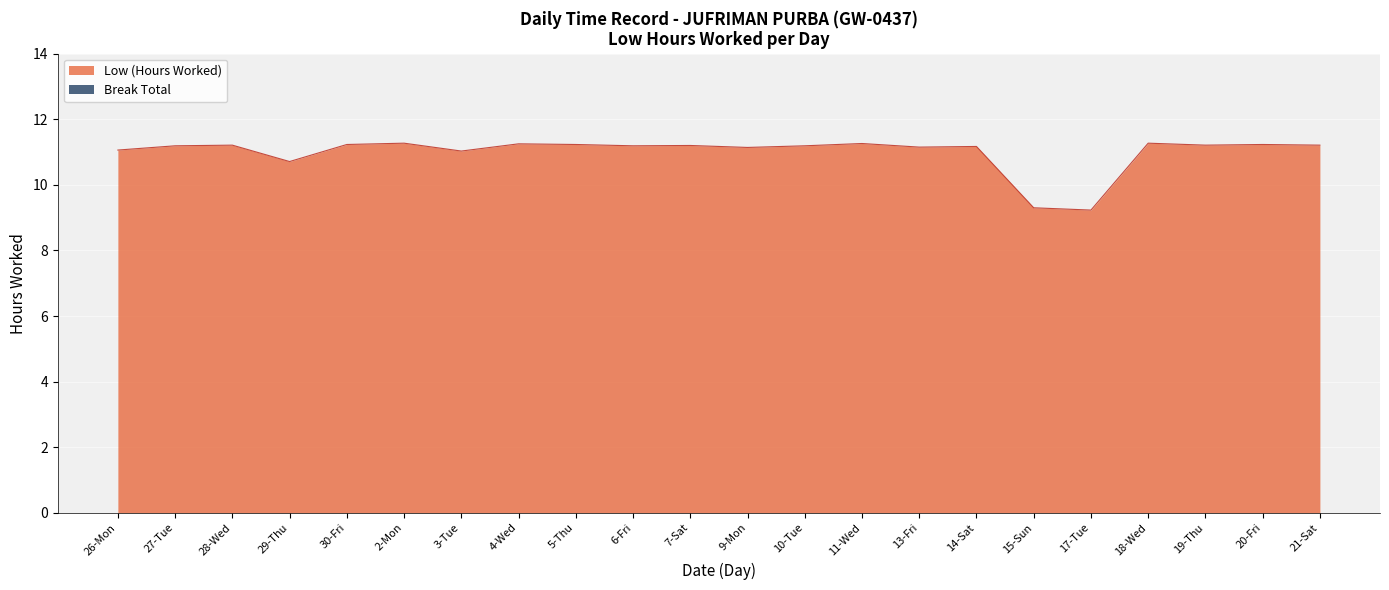

List the labels in order of value, largest first.

2-Mon, 18-Wed, 11-Wed, 4-Wed, 30-Fri, 5-Thu, 20-Fri, 28-Wed, 19-Thu, 21-Sat, 7-Sat, 27-Tue, 6-Fri, 10-Tue, 14-Sat, 13-Fri, 9-Mon, 26-Mon, 3-Tue, 29-Thu, 15-Sun, 17-Tue